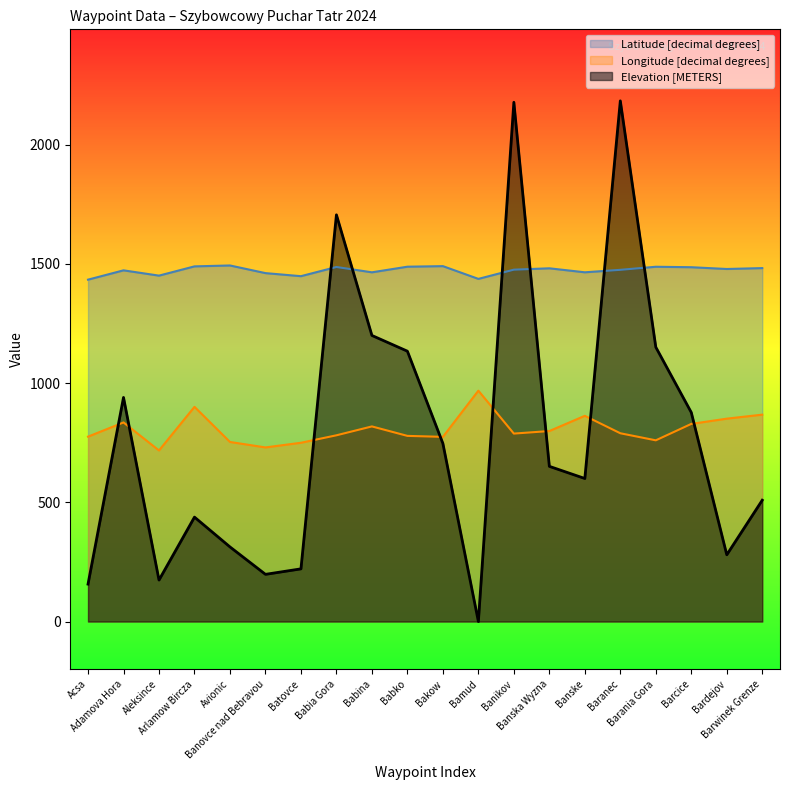

At which category does Longitude [decimal degrees] reach its first local valley?

Aleksince